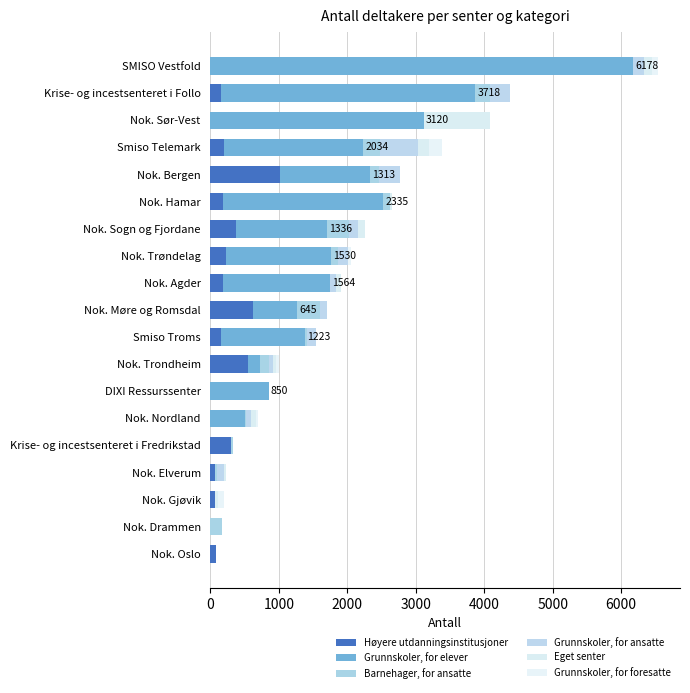

How many series are shown in this chart?

6